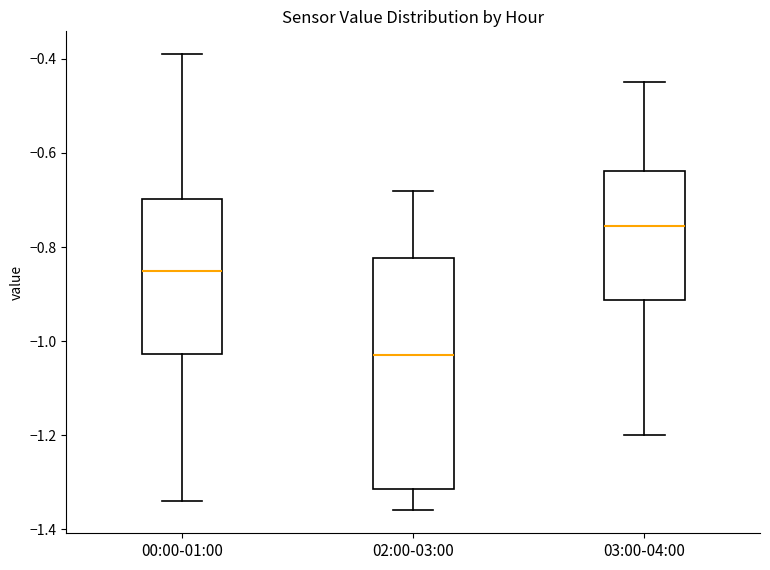

Which box's median line is the highest?

03:00-04:00